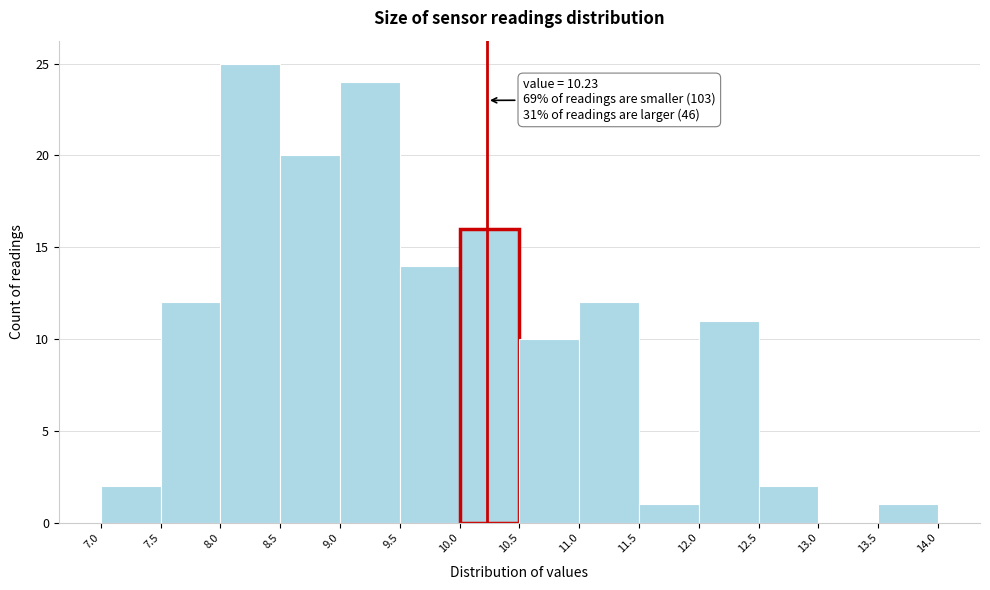

Over which range of the x-axis is the bar tallest?

8.0 to 8.5